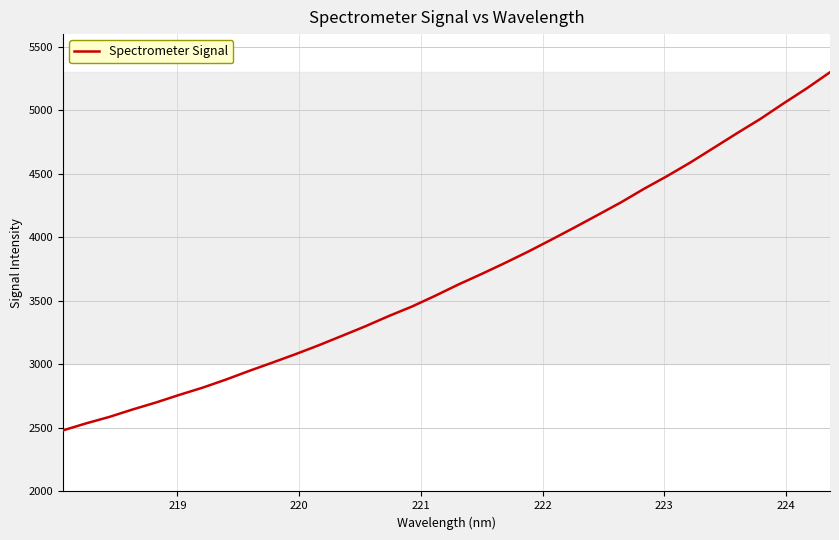

What is the greatest value displayed?

5299.7